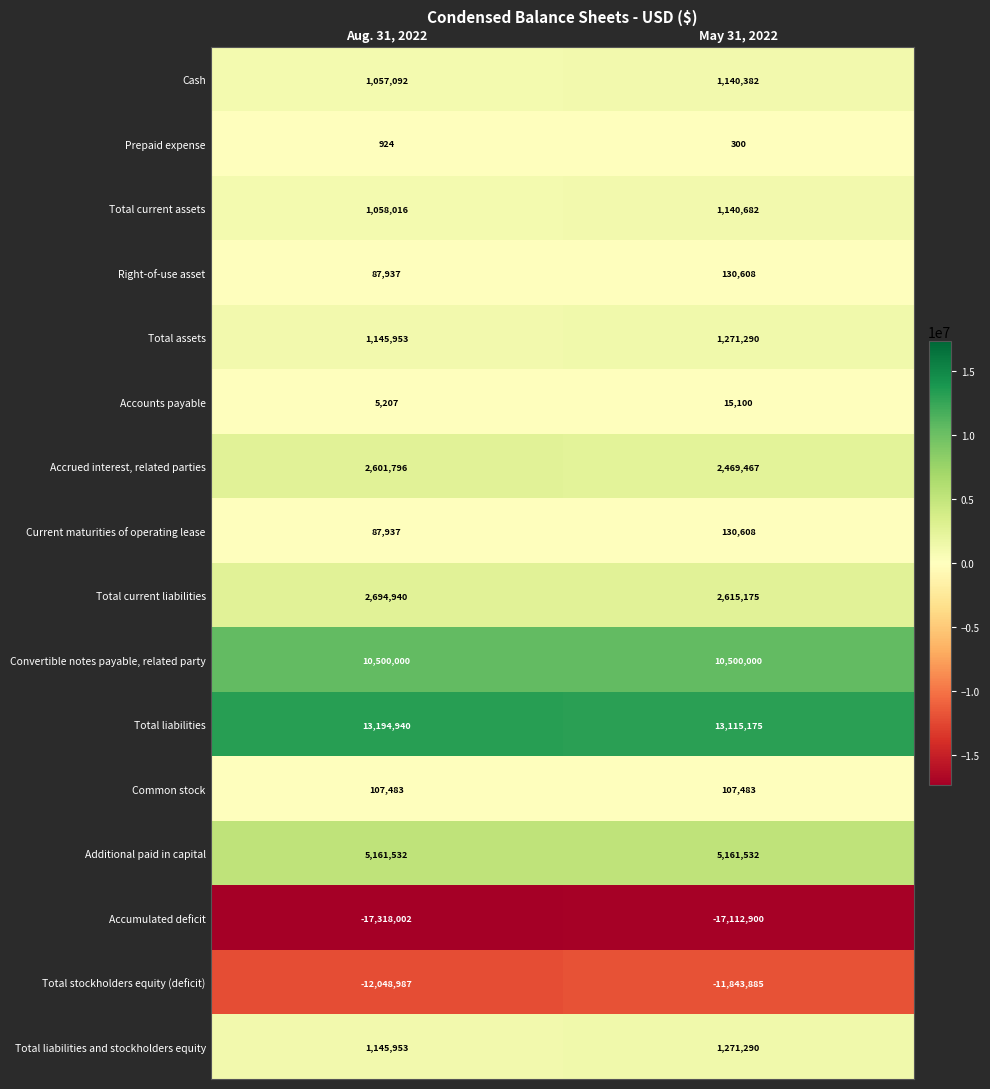

The Common stock series shows 157657 at Aug. 31, 2022. True or false?

False